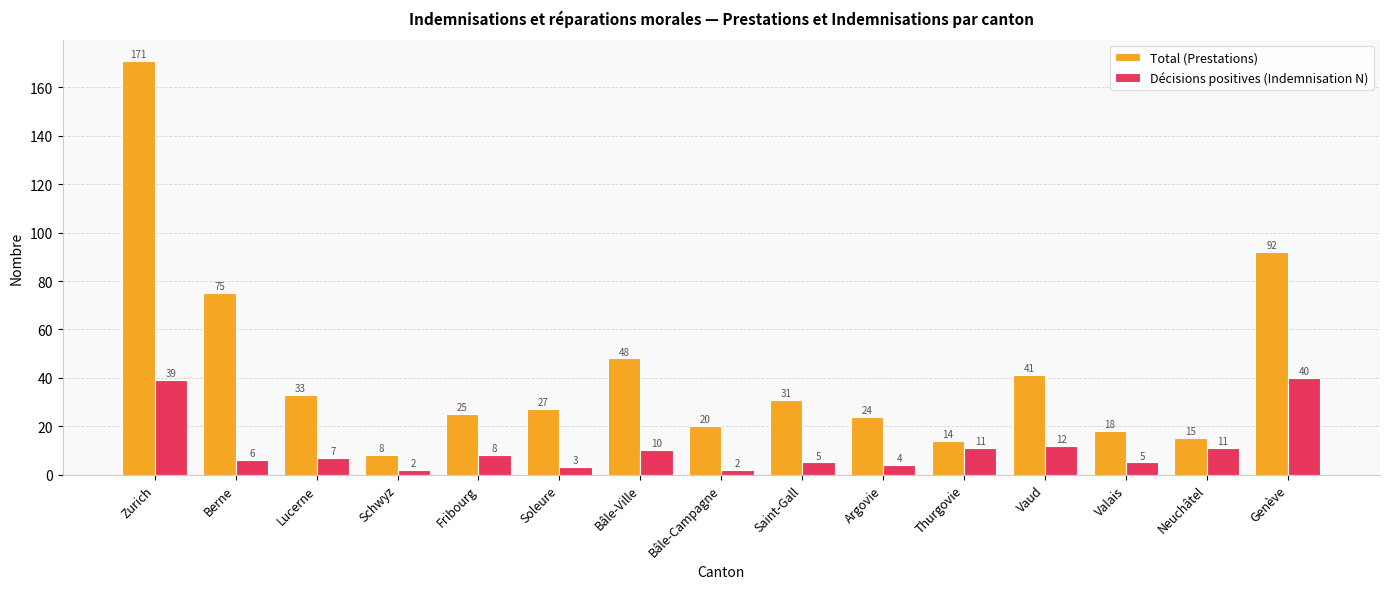

Between Schwyz and Saint-Gall, which series saw the biggest shift?

Total (Prestations)